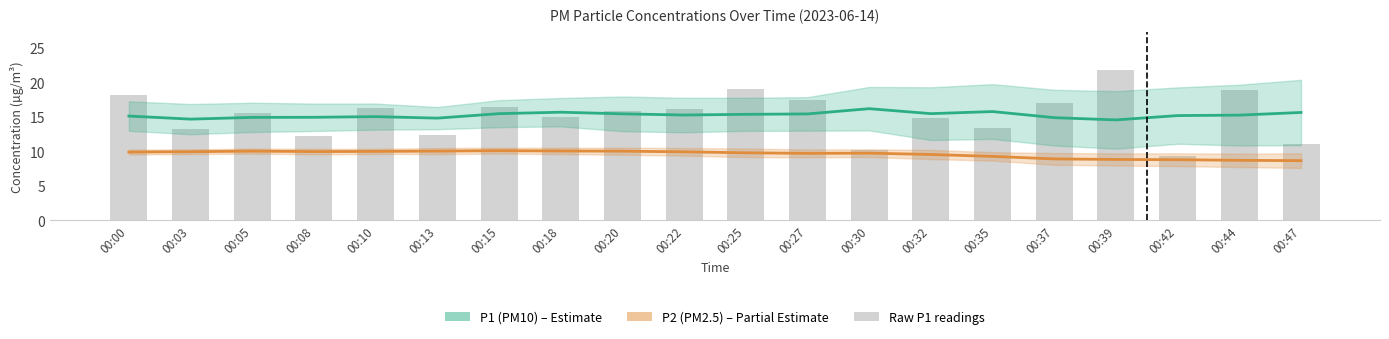

What is the highest value of the P2 (PM2.5) series?

10.1